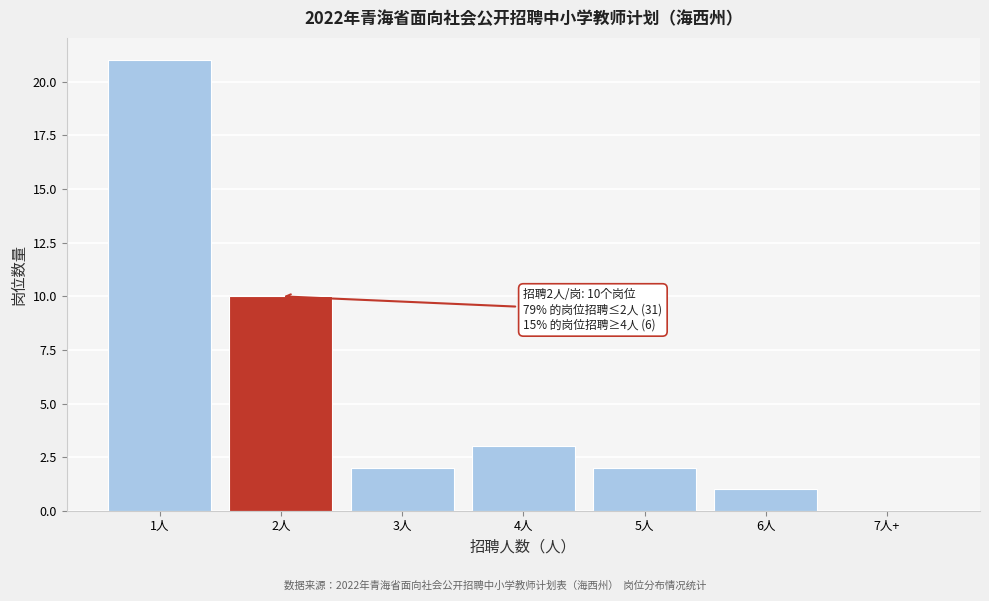

Reading left to right, extract all data points from this chart.

1人=21	2人=10	3人=2	4人=3	5人=2	6人=1	7人+=0